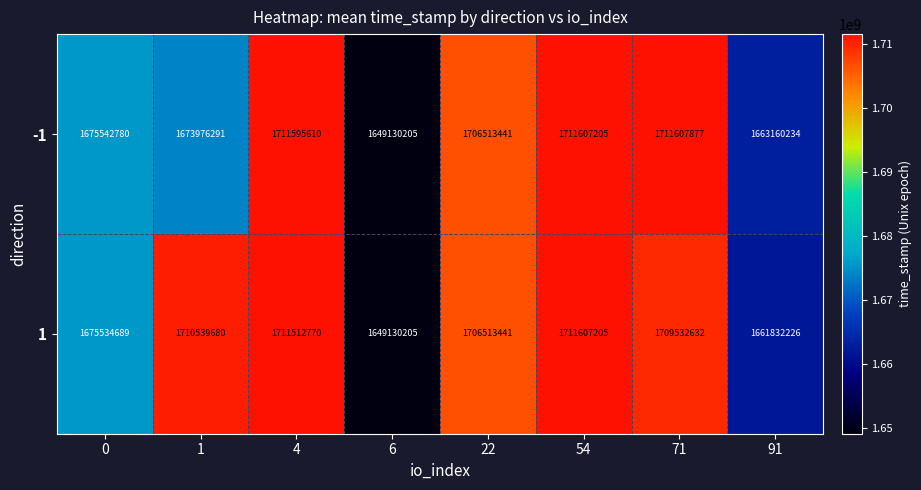

The 1 series shows 1108218337 at 0. True or false?

False